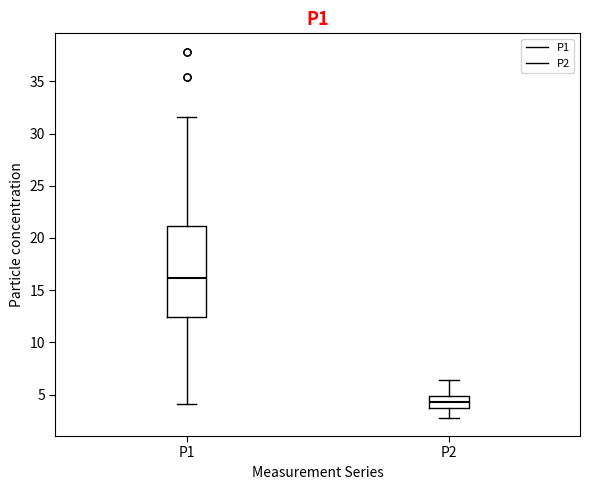

Which box's median line is the lowest?

P2